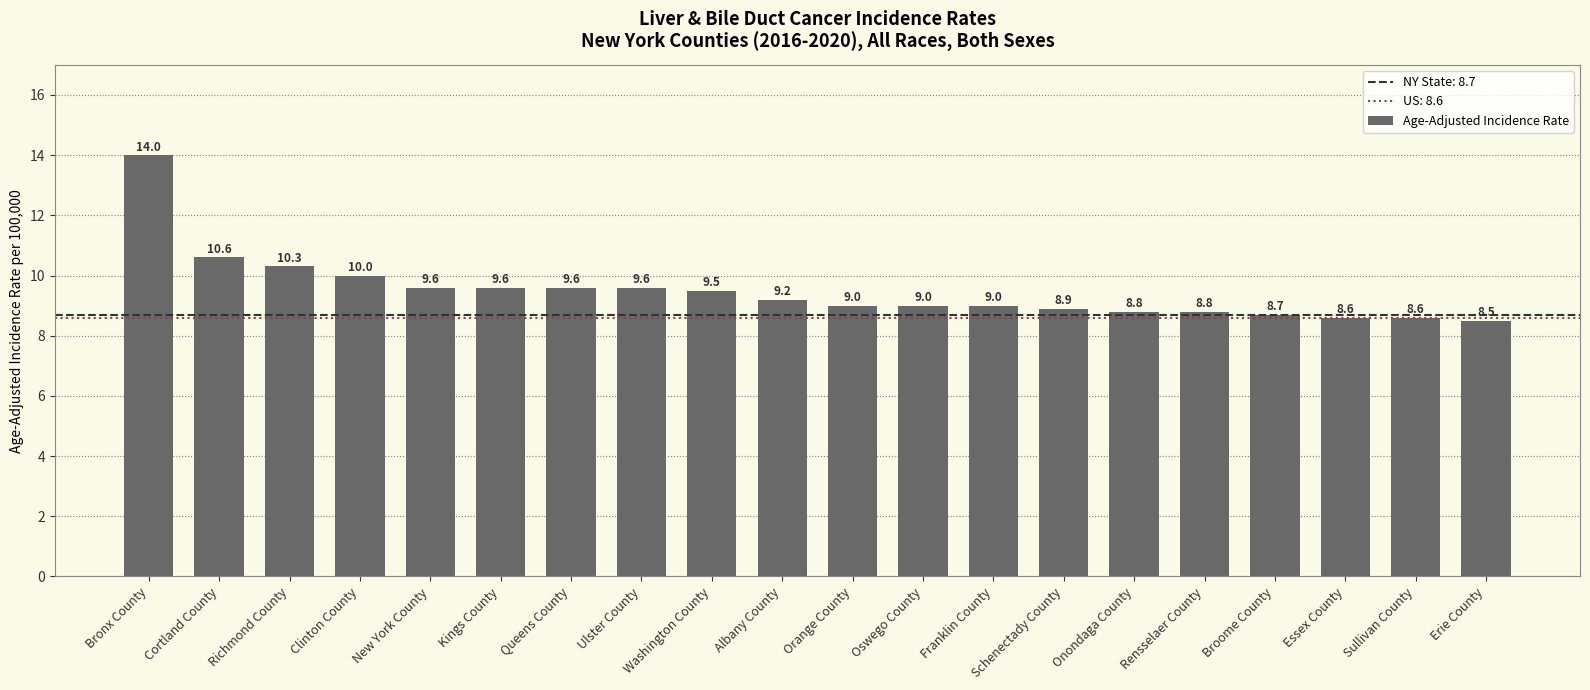

Reading left to right, extract all data points from this chart.

Bronx County=14.0	Cortland County=10.6	Richmond County=10.3	Clinton County=10.0	New York County=9.6	Kings County=9.6	Queens County=9.6	Ulster County=9.6	Washington County=9.5	Albany County=9.2	Orange County=9.0	Oswego County=9.0	Franklin County=9.0	Schenectady County=8.9	Onondaga County=8.8	Rensselaer County=8.8	Broome County=8.7	Essex County=8.6	Sullivan County=8.6	Erie County=8.5